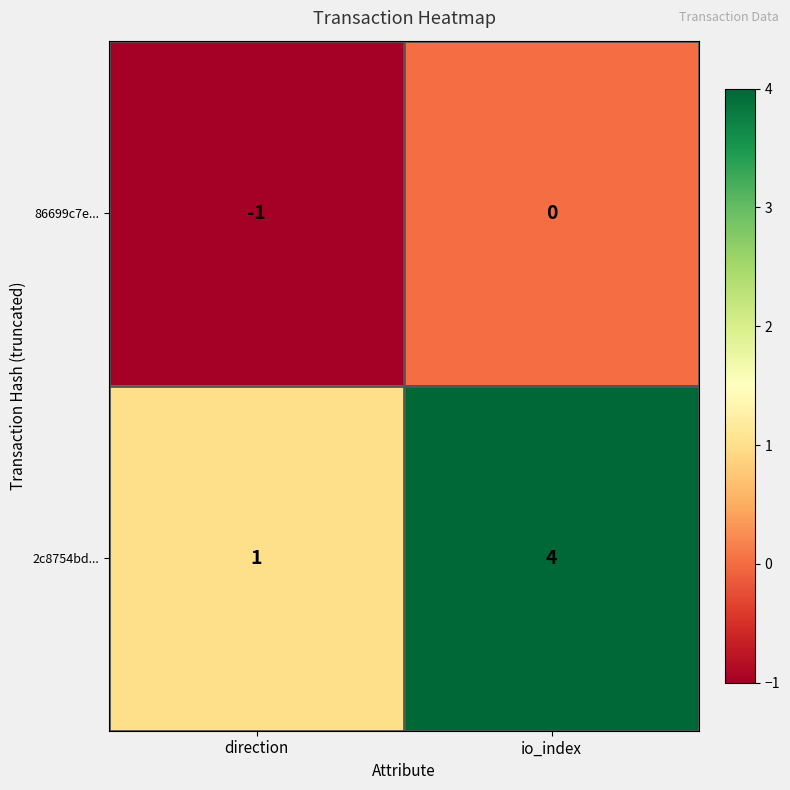

What is the difference between the highest and lowest values at direction?

2